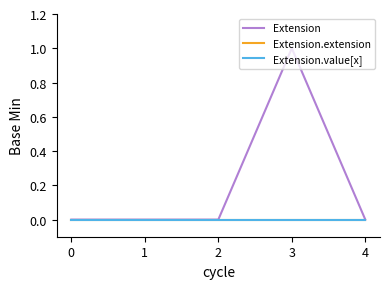

Does the chart have visible grid lines?

No